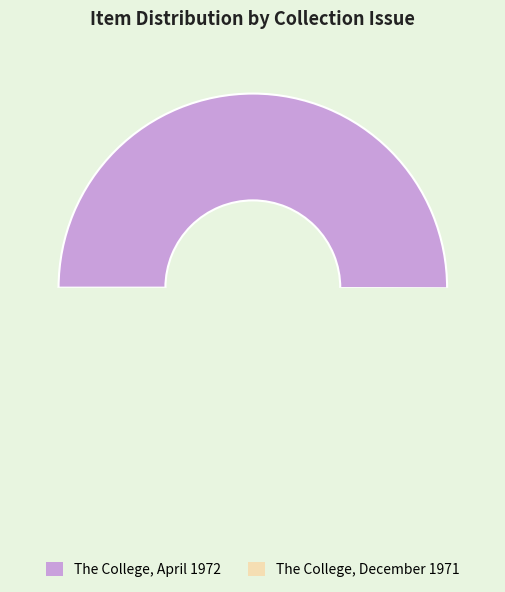

How many segments does this pie chart have?

2